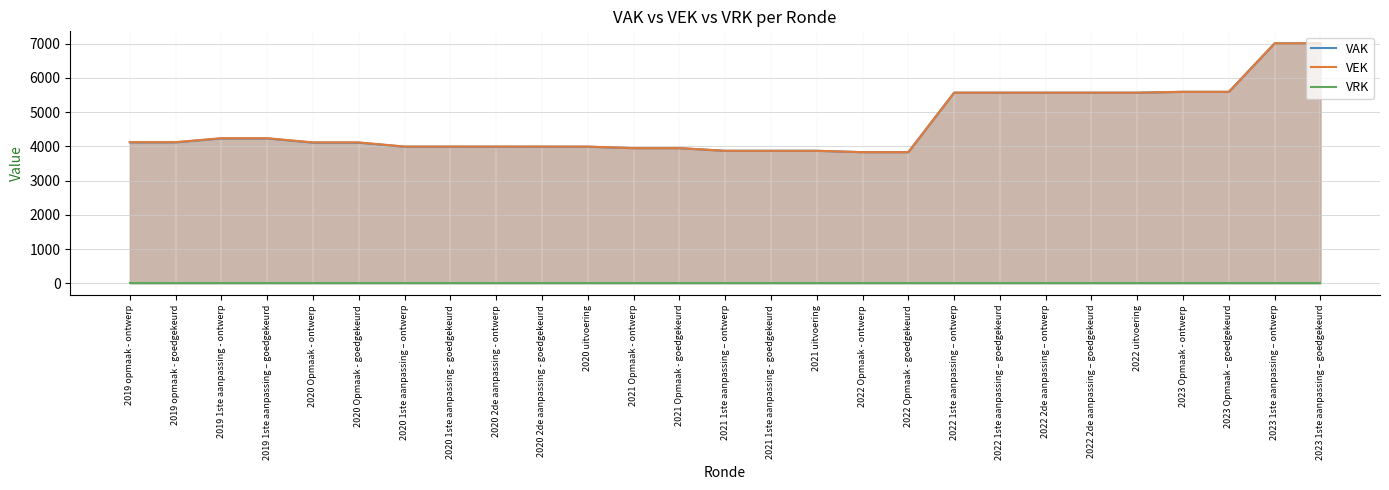

List the labels in order of VAK value, smallest first.

2022 Opmaak - ontwerp, 2022 Opmaak - goedgekeurd, 2021 1ste aanpassing – ontwerp, 2021 1ste aanpassing - goedgekeurd, 2021 uitvoering, 2021 Opmaak - ontwerp, 2021 Opmaak - goedgekeurd, 2020 1ste aanpassing – ontwerp, 2020 1ste aanpassing - goedgekeurd, 2020 2de aanpassing - ontwerp, 2020 2de aanpassing - goedgekeurd, 2020 uitvoering, 2020 Opmaak - ontwerp, 2020 Opmaak - goedgekeurd, 2019 opmaak - ontwerp, 2019 opmaak - goedgekeurd, 2019 1ste aanpassing - ontwerp, 2019 1ste aanpassing – goedgekeurd, 2022 1ste aanpassing – ontwerp, 2022 1ste aanpassing – goedgekeurd, 2022 2de aanpassing – ontwerp, 2022 2de aanpassing – goedgekeurd, 2022 uitvoering, 2023 Opmaak - ontwerp, 2023 Opmaak – goedgekeurd, 2023 1ste aanpassing – ontwerp, 2023 1ste aanpassing – goedgekeurd